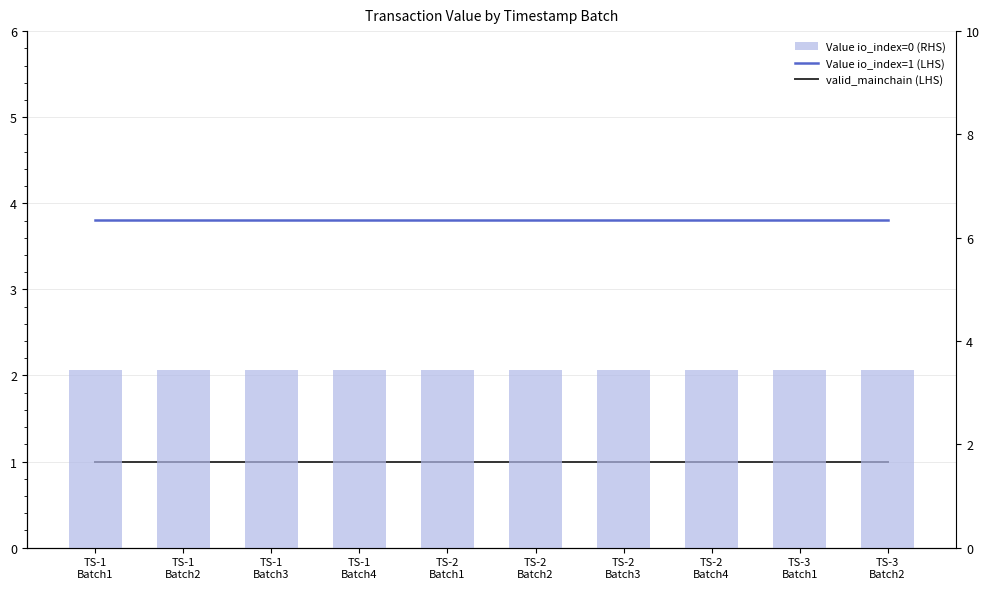

Is the value of Value io_index=1 (LHS) at TS-2
Batch2 greater than the value of Value io_index=0 (RHS) at TS-1
Batch1?

Yes